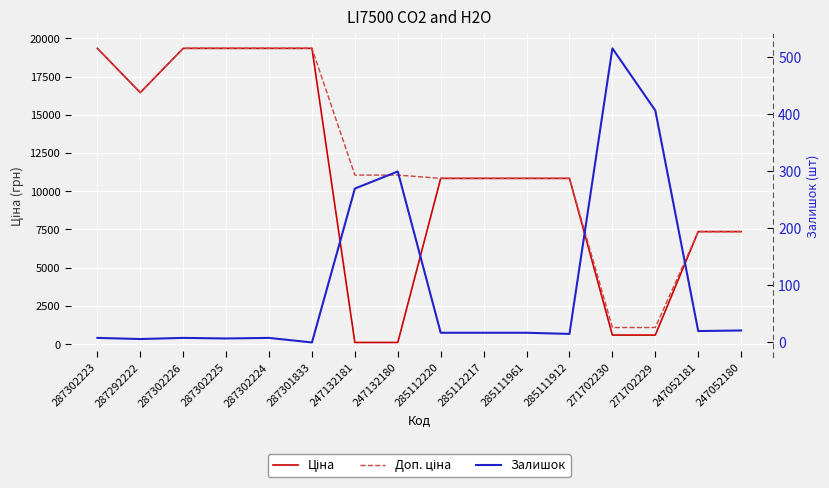

What is the spread (max minus min) of values at 271702229?

681.8